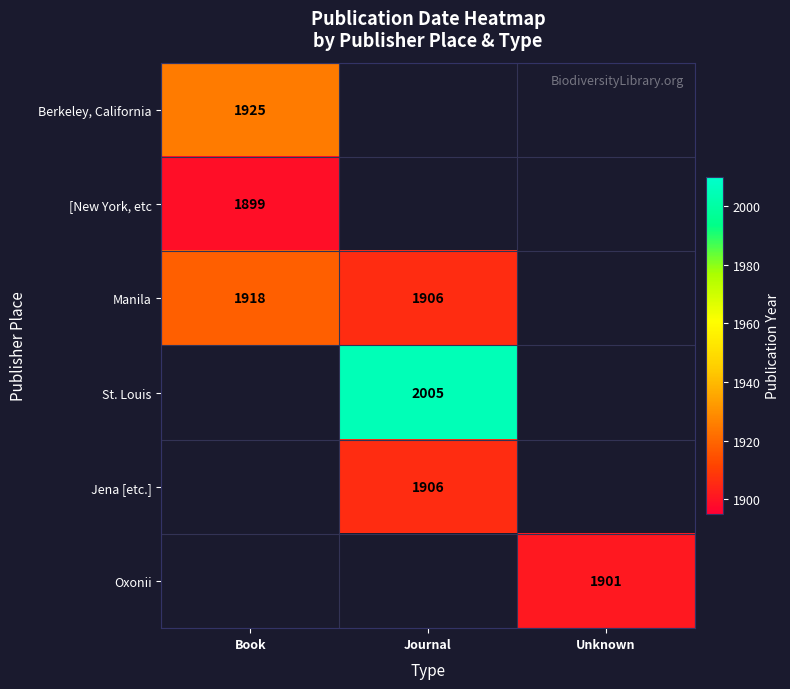

How many data points does each series have?

3